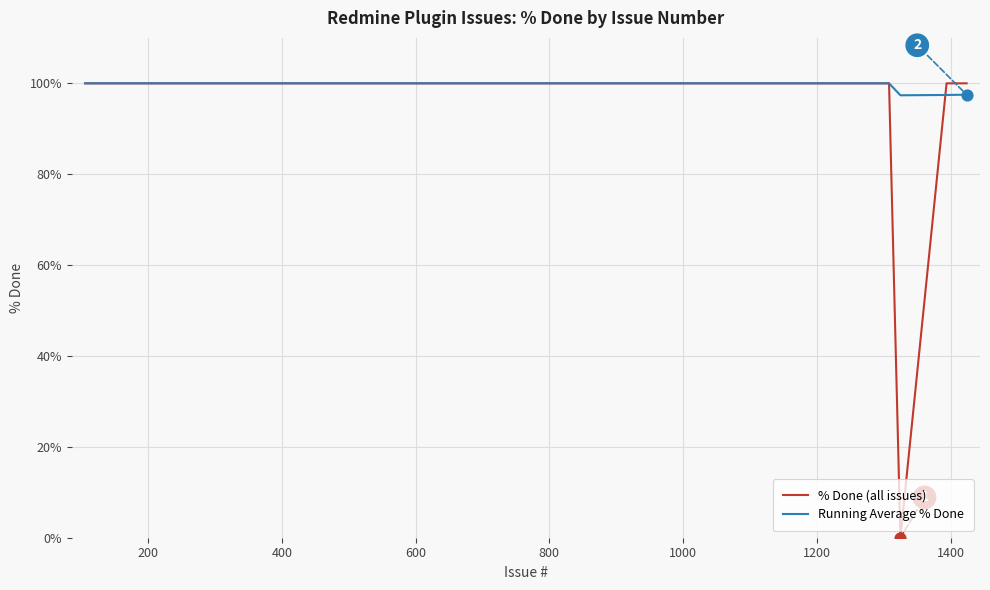

Which series has the largest range (max minus min)?

% Done (all issues)